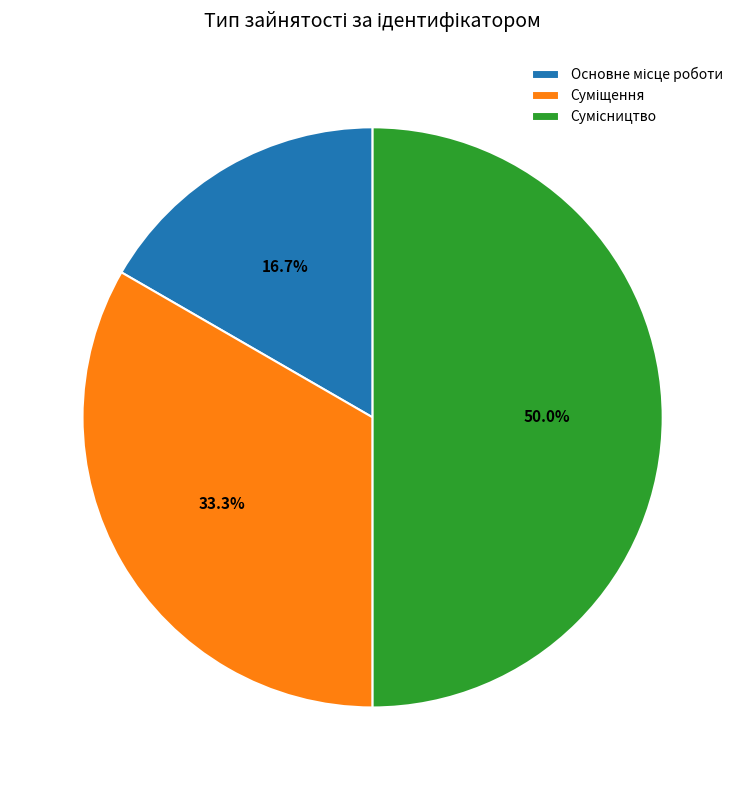

The Суміщення slice represents 33% of the pie. True or false?

True